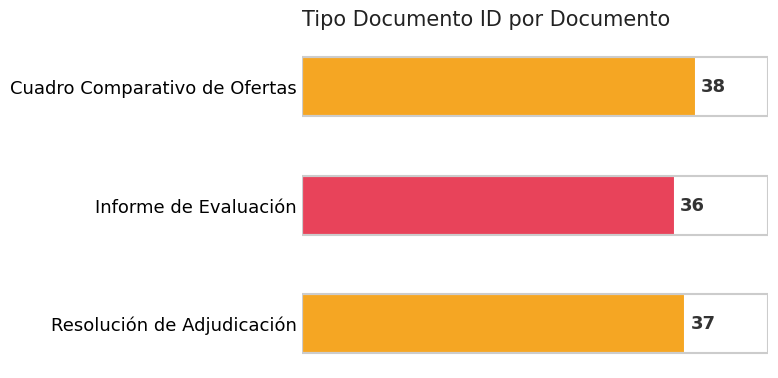

Reading top to bottom, transcribe all the data shown in this chart.

38	36	37